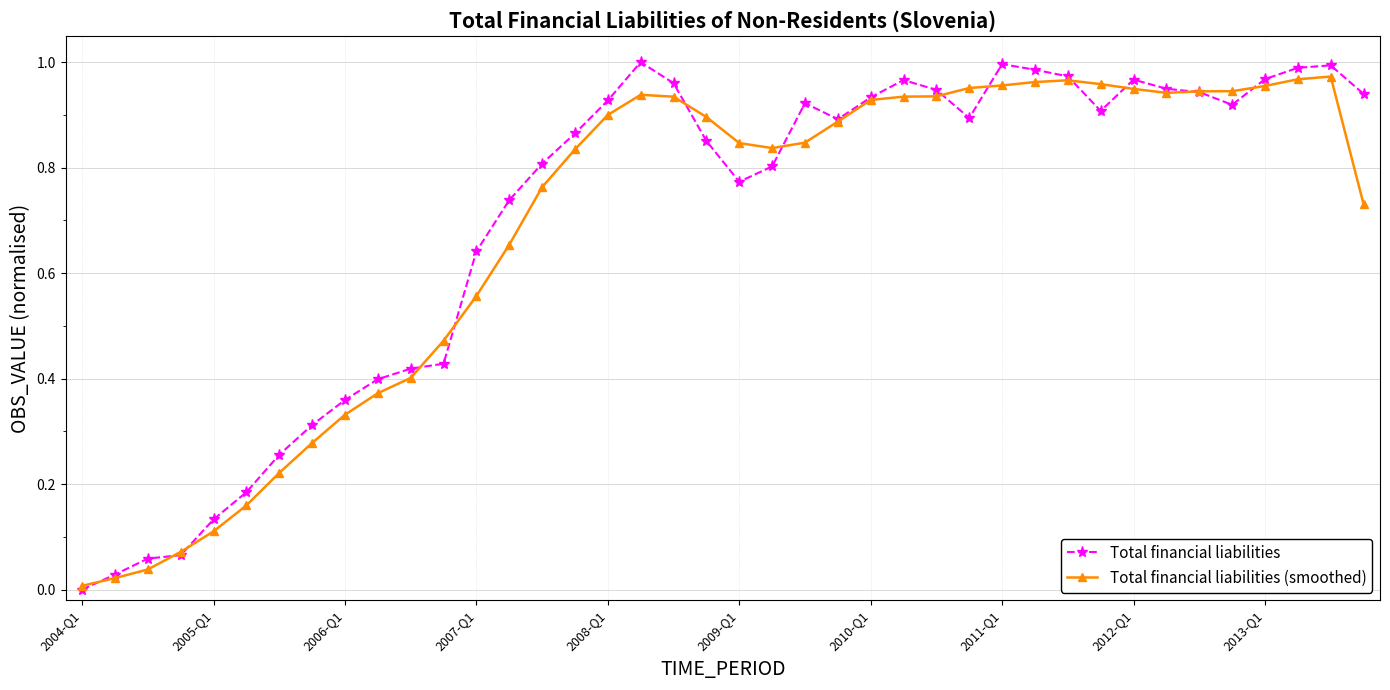

How many categories are shown in the chart?

40